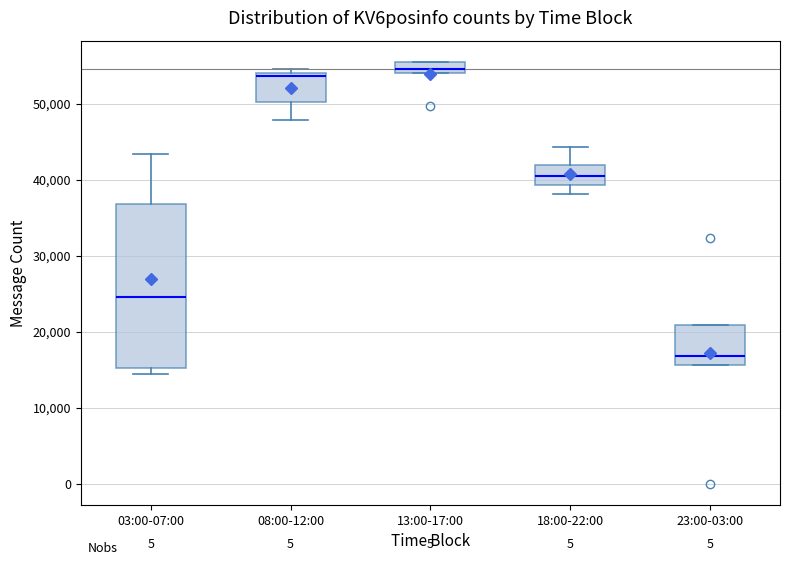

Which box is the tallest, from its lower edge to its upper edge?

03:00-07:00